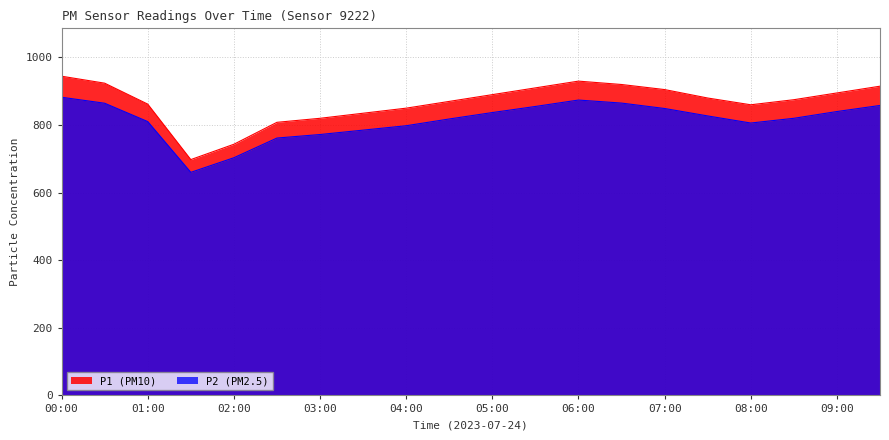

How many data points in P1 are above 880?

9